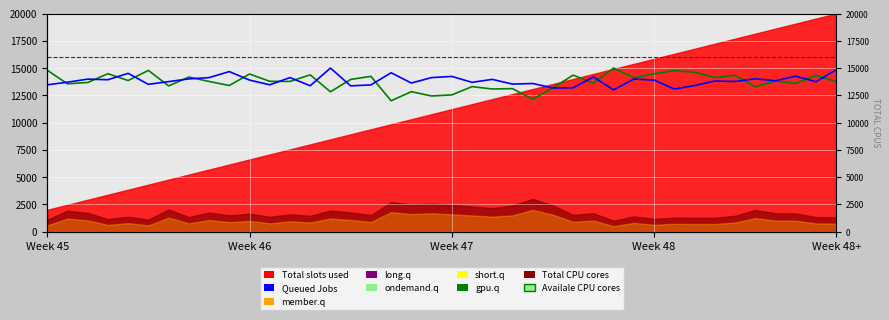

Rank the categories by Availale CPU cores value from lowest to highest.

17, 24, 19, 20, 14, 18, 22, 23, 25, 35, 21, 6, 9, Week 46, 37, 27, Week 47, 39, 8, 12, 11, 36, Week 48+, 15, 29, 33, 7, 16, 34, 38, 26, 13, 10, 30, Week 48, 32, 31, 5, Week 45, 28